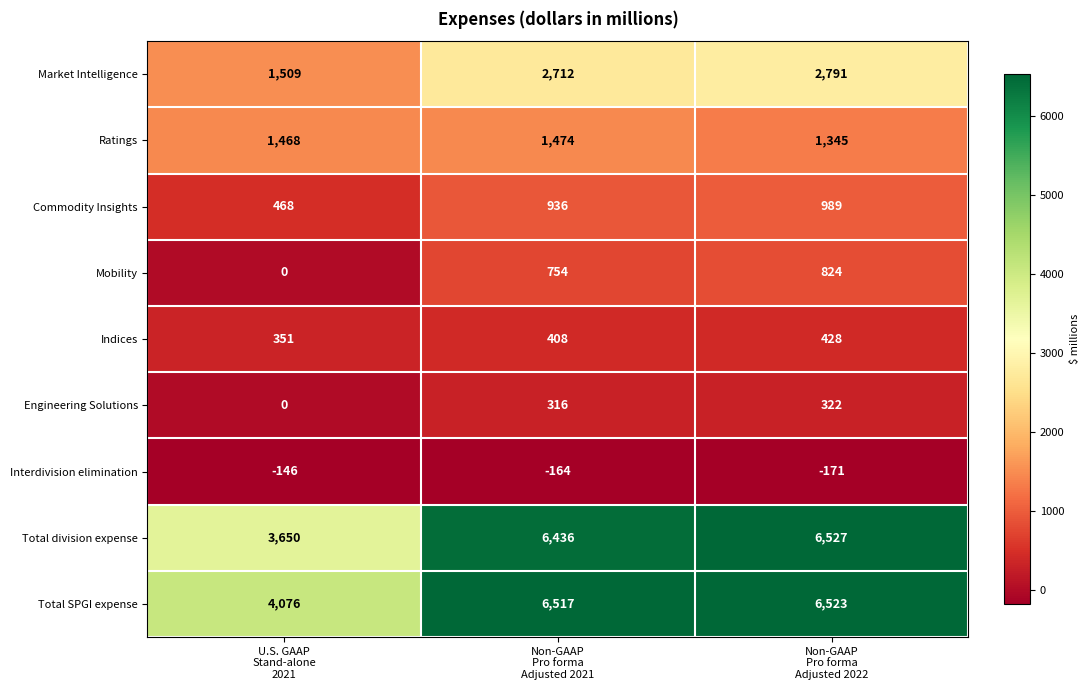

What is the difference between the maximum and minimum values in the Ratings series?

129